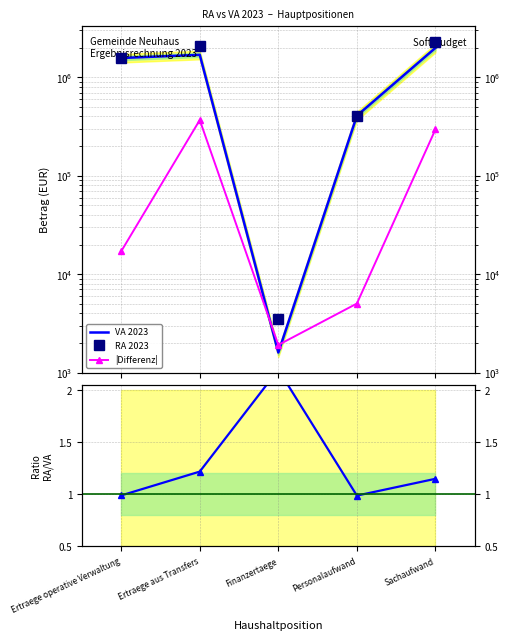

At which label does |Differenz| first exceed 17083?

Ertraege operative Verwaltung